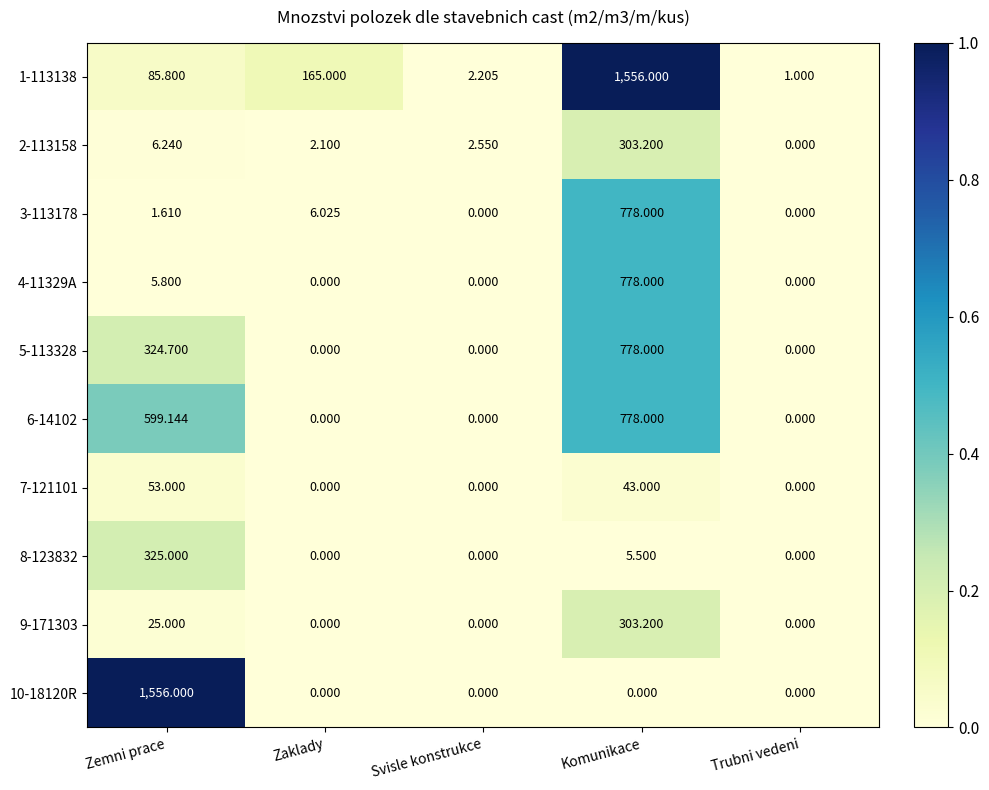

At which label does 2-113158 first exceed 2?

Zemni prace